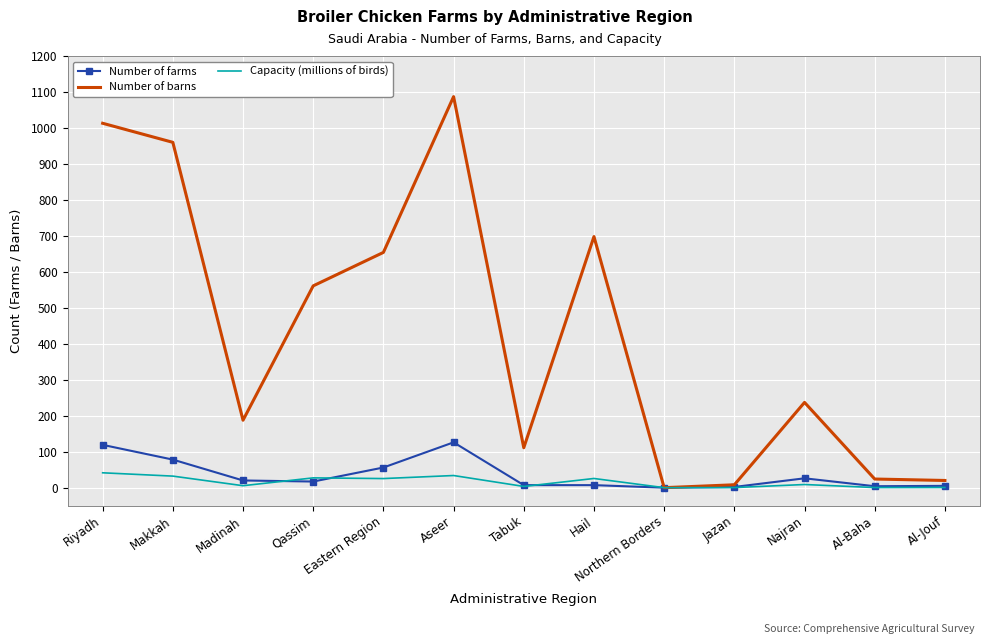

What are all the series names shown in the legend?

Number of farms, Number of barns, Capacity (millions of birds)